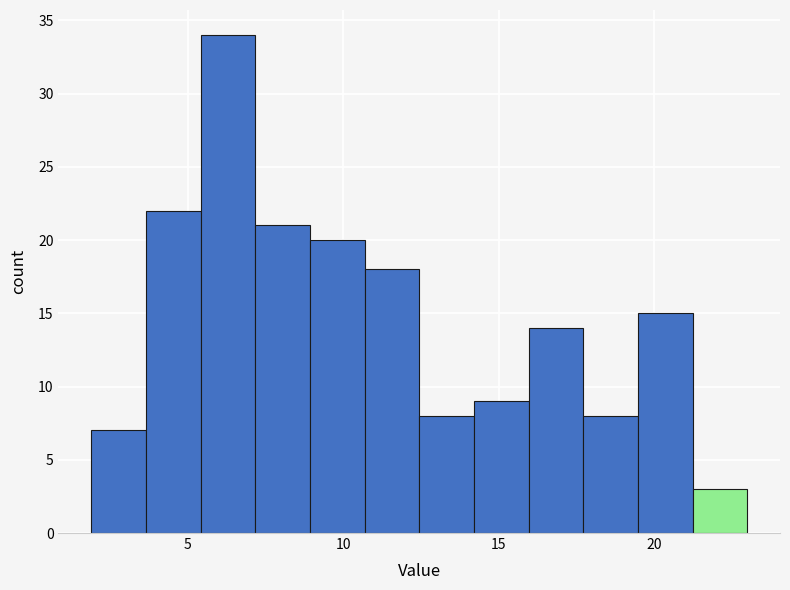

Around what value on the x-axis is the tallest bar? Give the approximate position of its centre, as read against the axis.

6.5